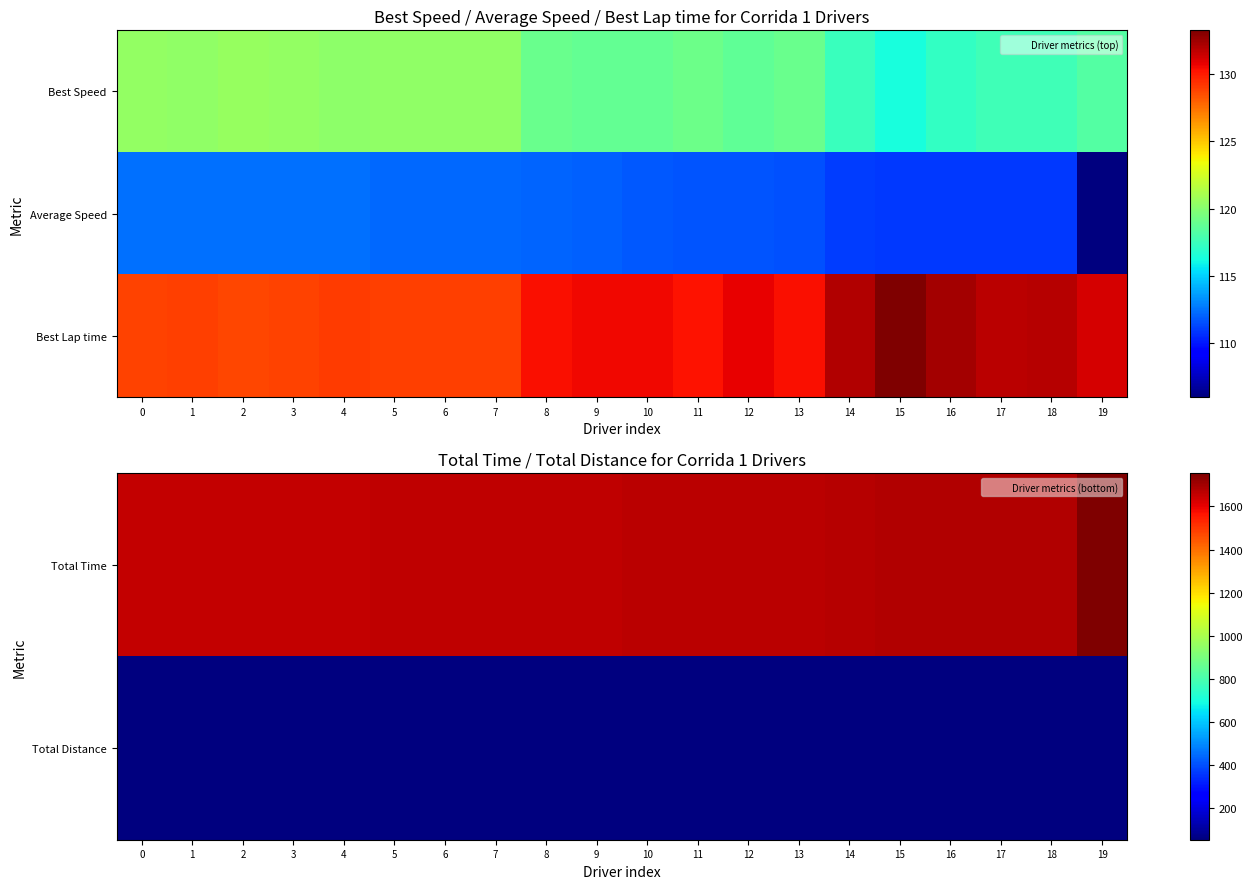

Which category has the lowest value in the Best Lap time series?

2